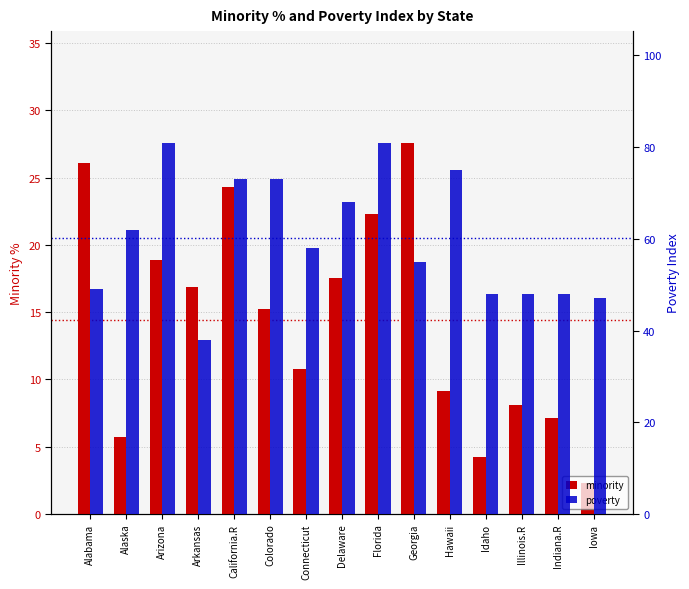

Which category has the lowest value in the poverty series?

Arkansas